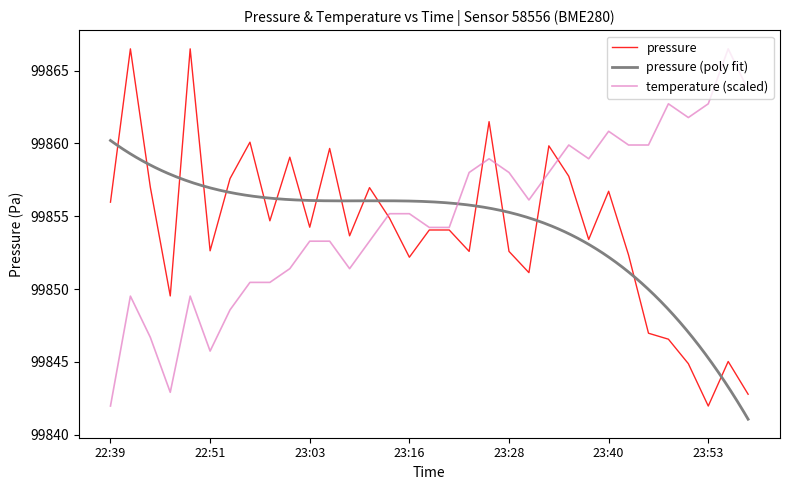

What is the value of the pressure point at the 15th from the left?

99854.9